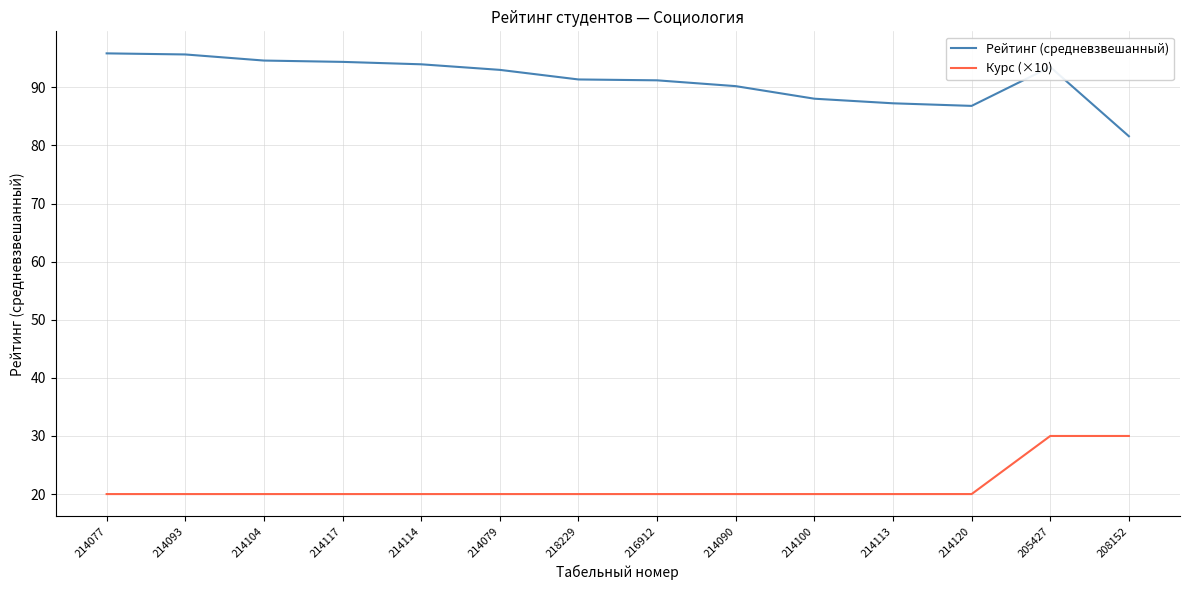

What position from the left is 214120?

12